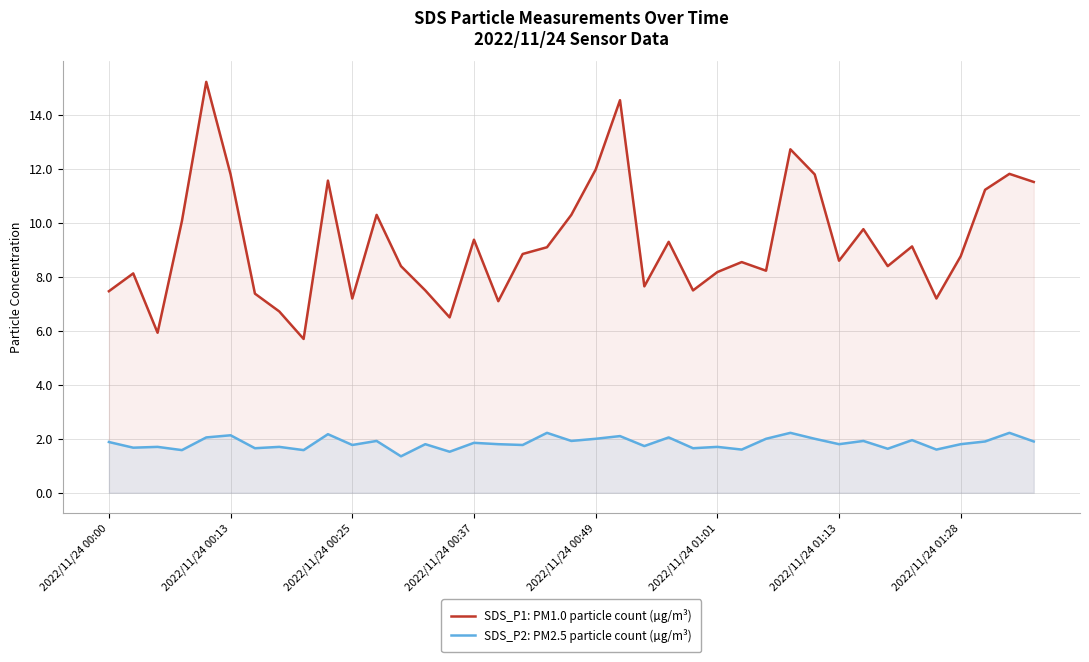

How many distinct data groups are displayed?

2